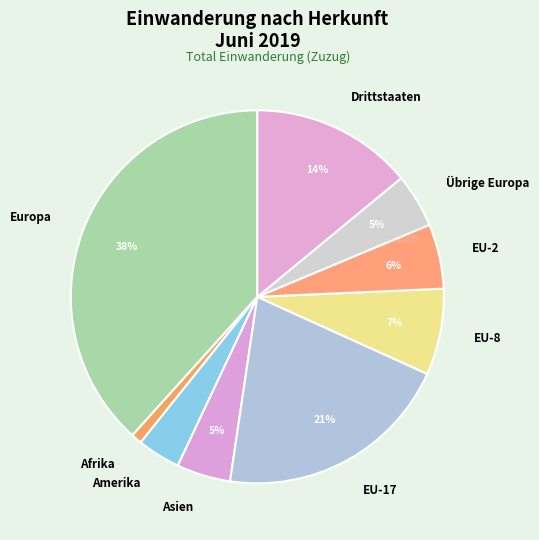

To the nearest percent, what percentage of the pie is Afrika?

1%